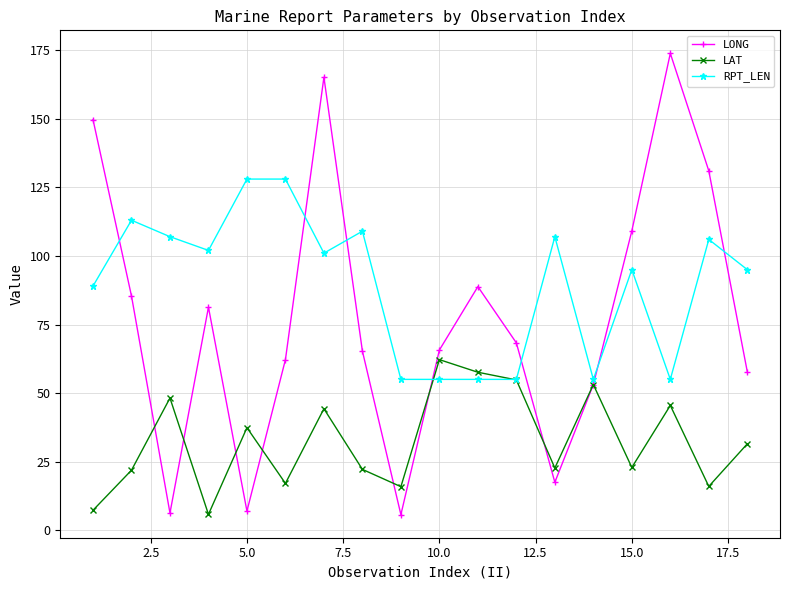

Which series ends up on top after the final intersection of LONG and RPT_LEN?

RPT_LEN